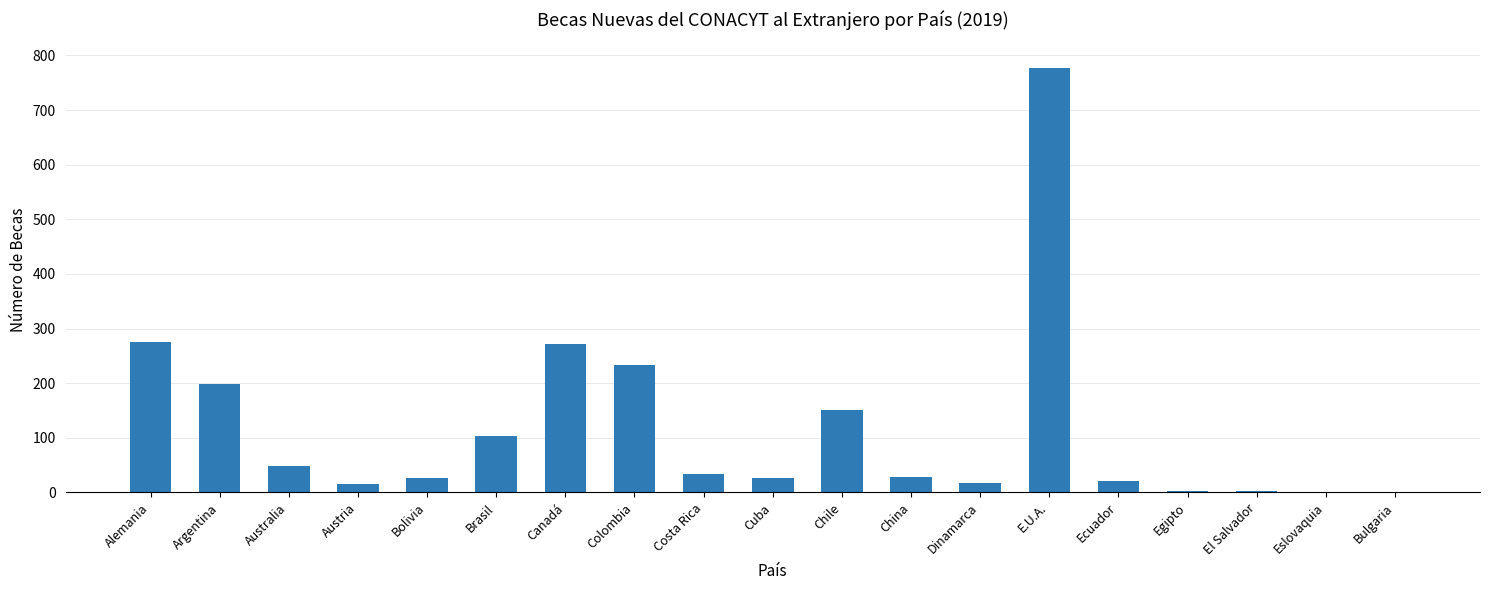

What is the difference between the values at Australia and E.U.A.?

728